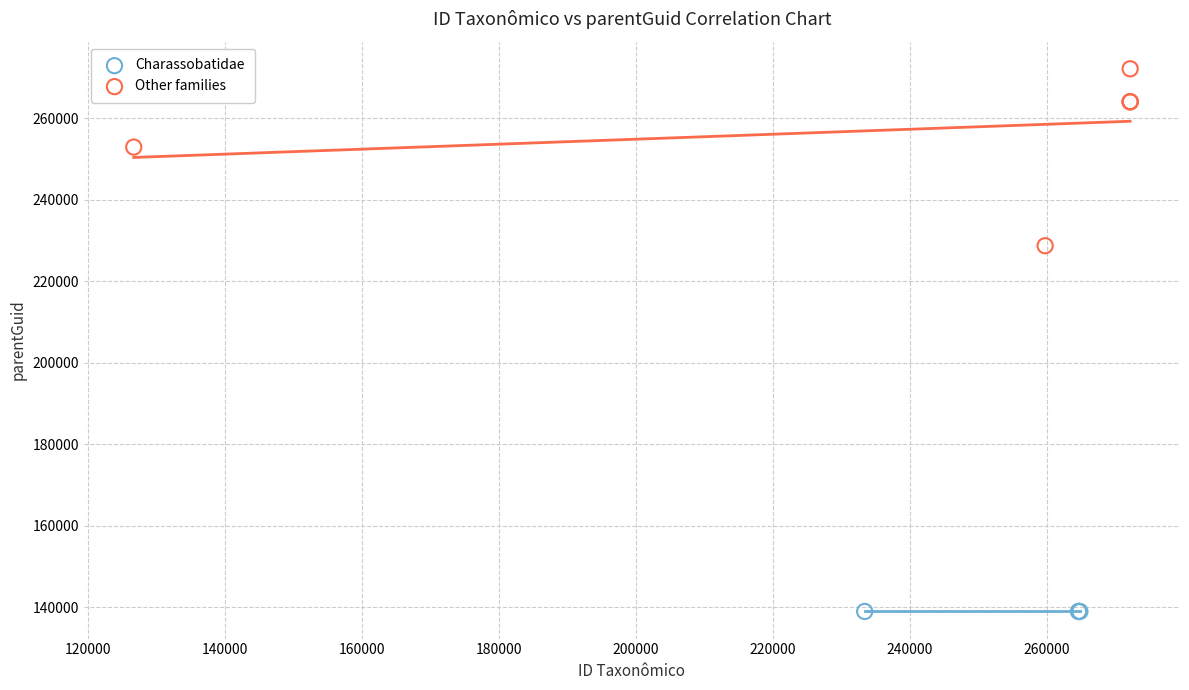

Which series reaches the maximum Y coordinate?

Other families